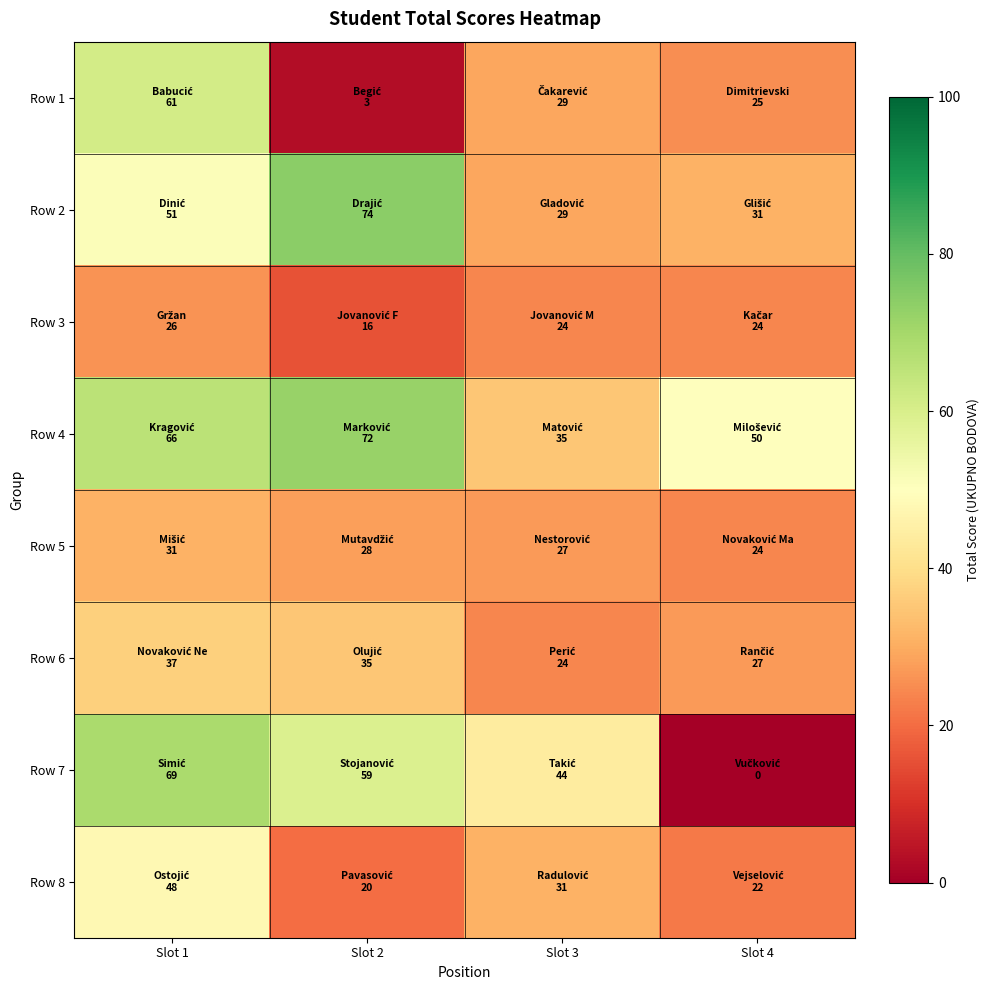

What is the total value across all series at Slot 1?

389